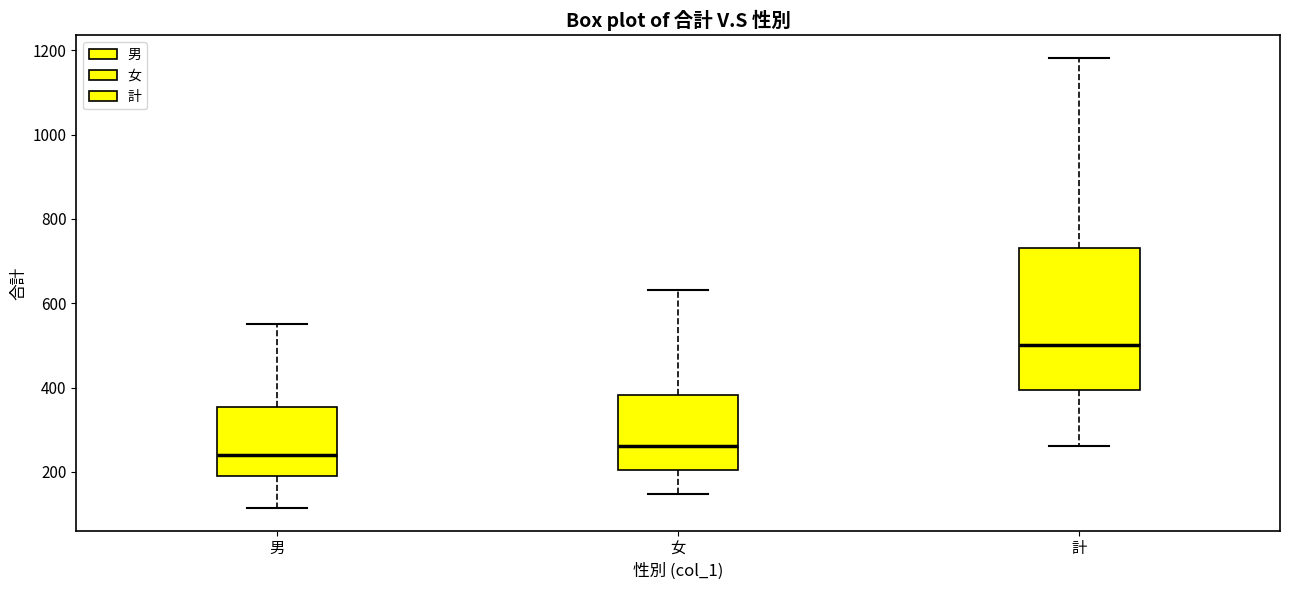

Reading left to right, read every box against the y-axis: the position of its median line, the range the box covers, and the ends of its whiskers. The values are not printed on the chart, so give them approximately, as read against the axis.

男: median 240, box 180 to 360, whiskers 120 to 560
女: median 260, box 200 to 380, whiskers 140 to 640
計: median 500, box 400 to 740, whiskers 260 to 1180